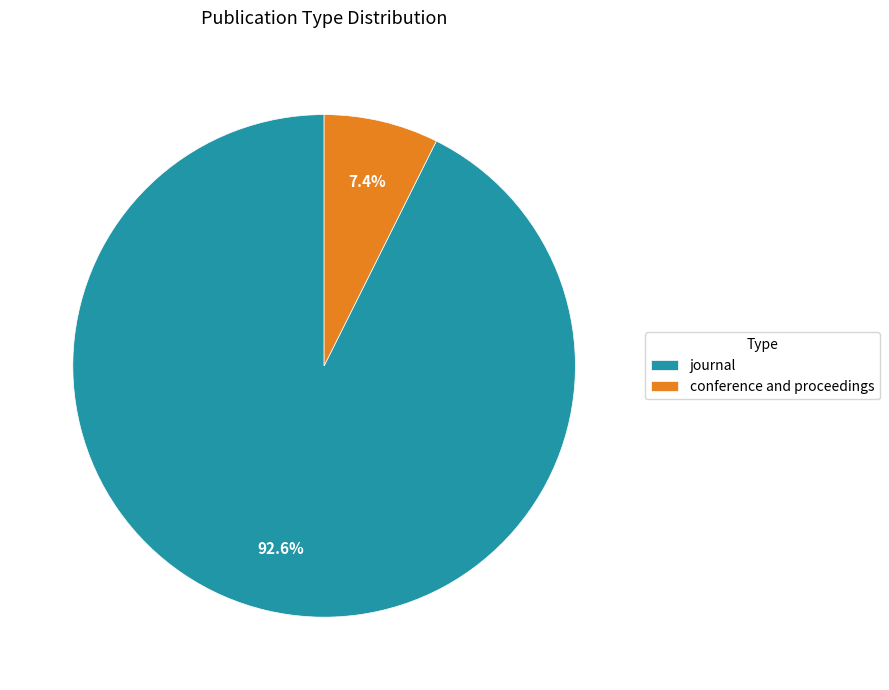

Rank the categories by value from highest to lowest.

journal, conference and proceedings